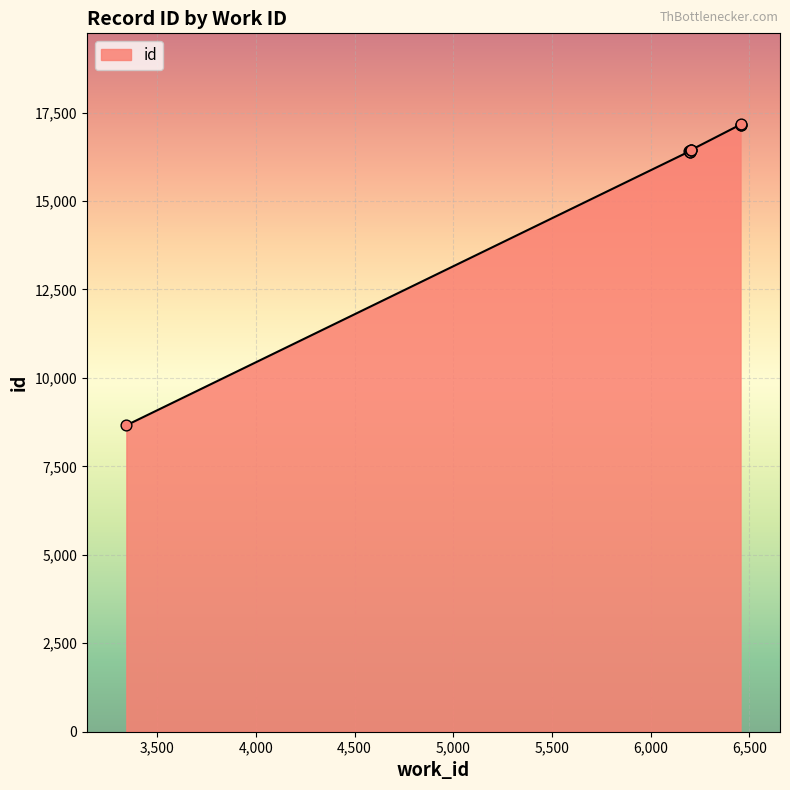

What is the change in value from 6200 to 6207?

+60